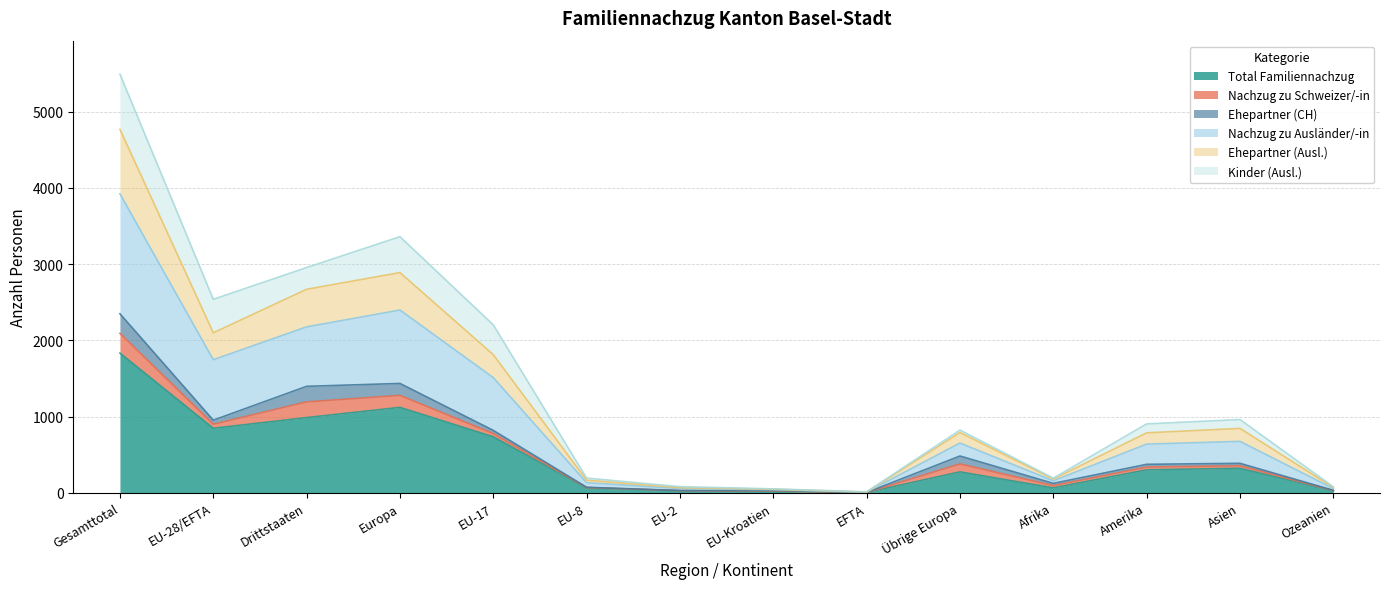

Which category has the highest value in the Total Familiennachzug series?

Gesamttotal